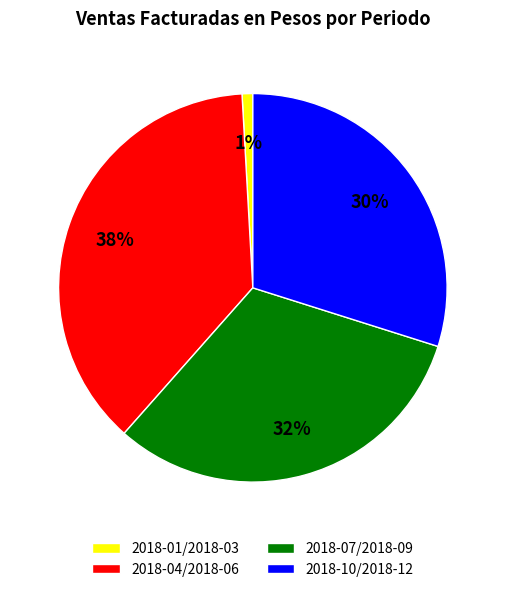

Which has a higher value, 2018-01/2018-03 or 2018-10/2018-12?

2018-10/2018-12